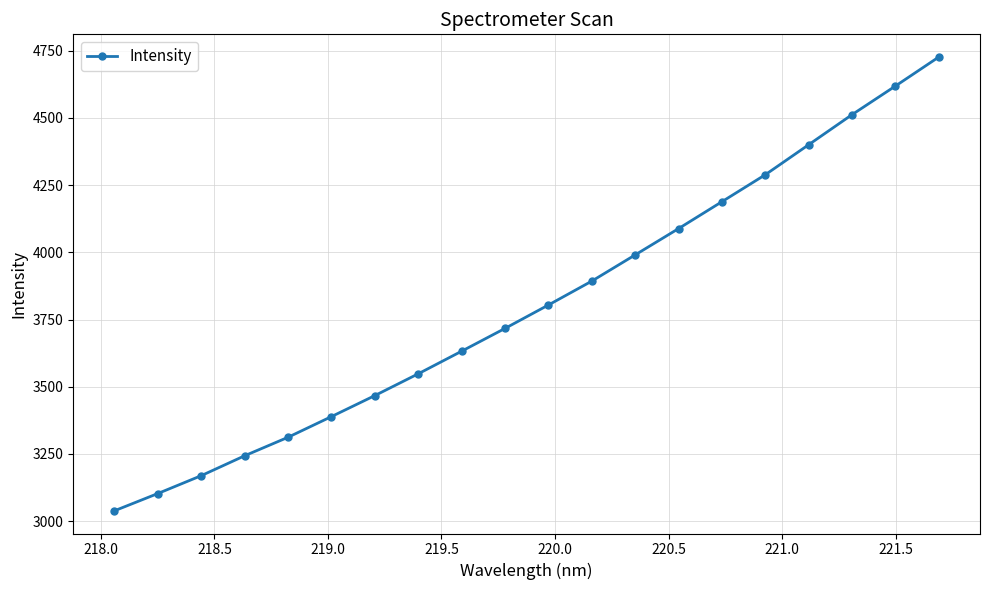

What is the value of the 12th point from the left?

3893.2